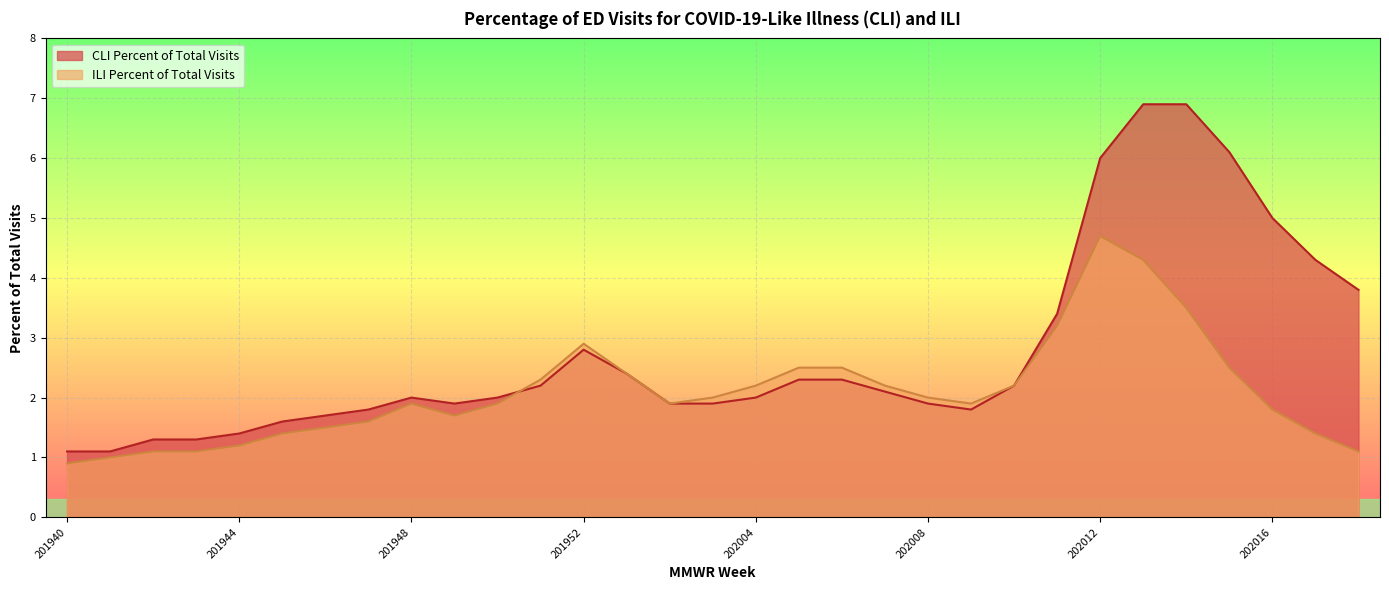

At which label does ILI Percent of Total Visits reach its minimum?

201940